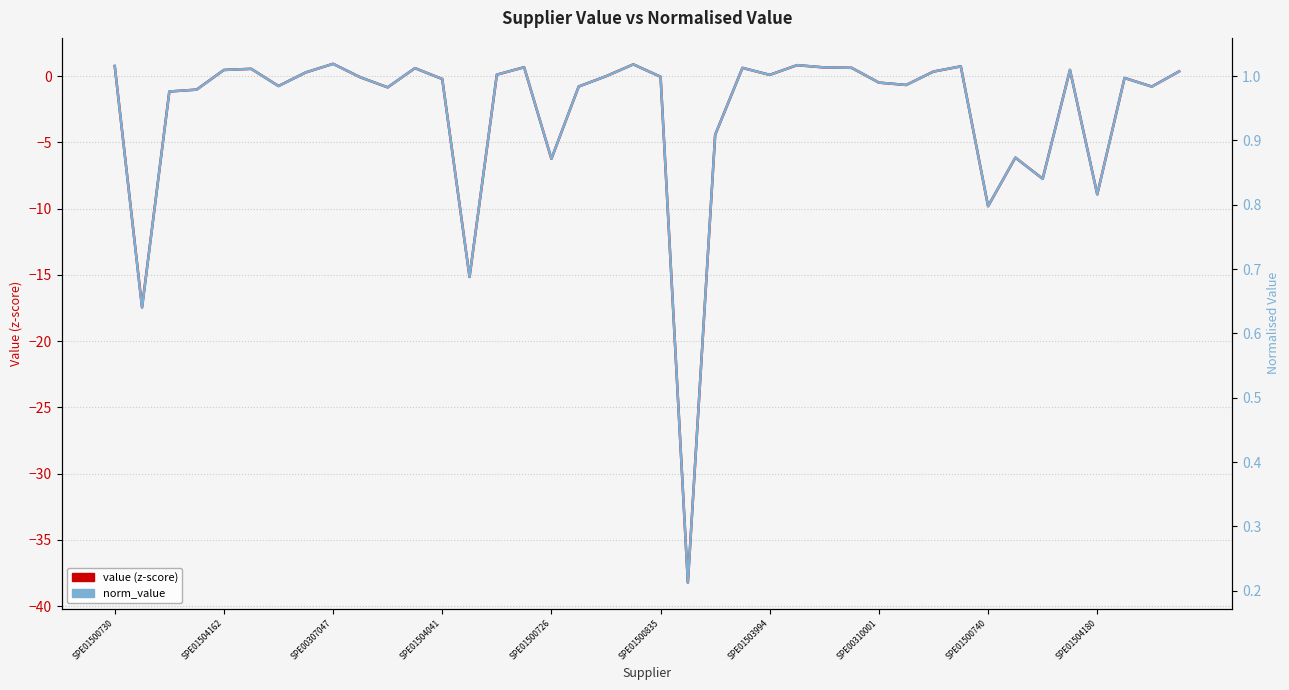

How many positive values does the value (z-score) series have?

18